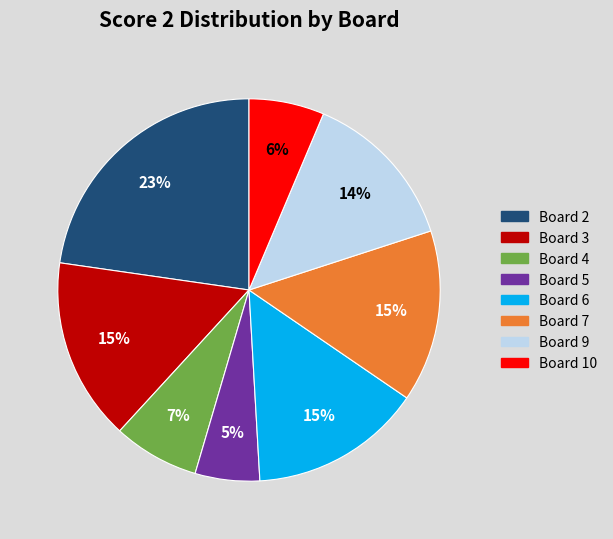

What is the largest slice in the pie chart?

Board 2